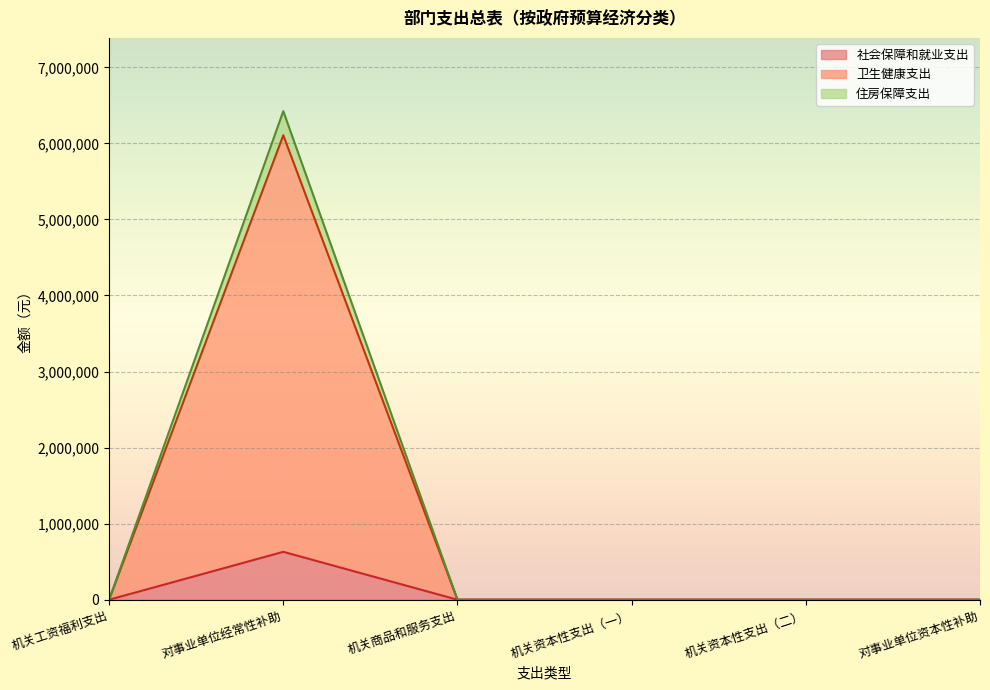

Between 机关资本性支出（一） and 对事业单位经常性补助, which is larger?

对事业单位经常性补助